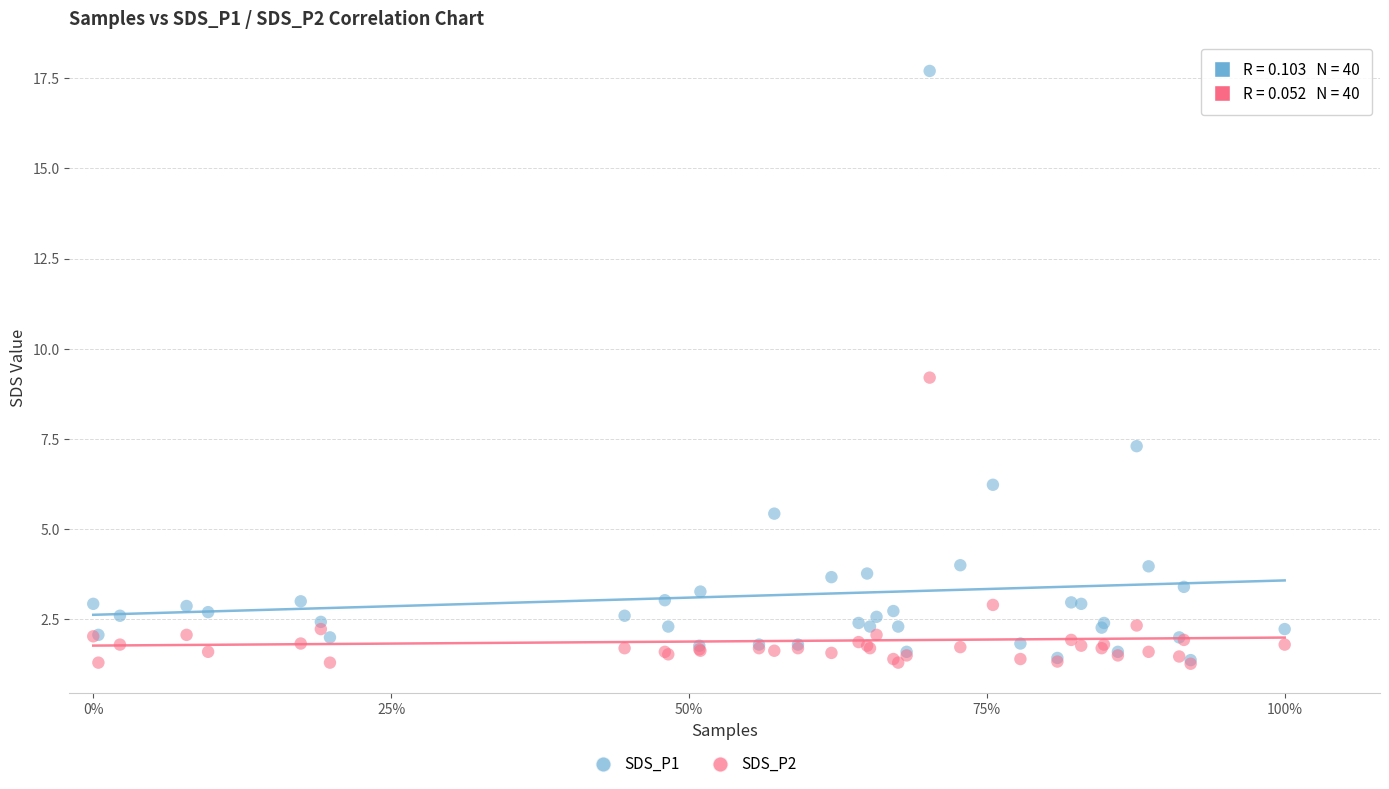

Across all series, what Y value is closest to 9?

9.2